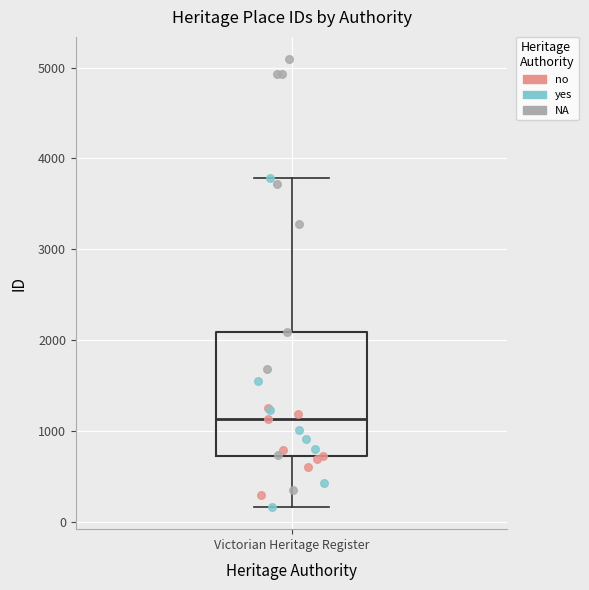

Where does the upper whisker of the box for Victorian Heritage Register end on the y-axis? The values are not printed on the chart, so give them approximately, as read against the axis.

3800